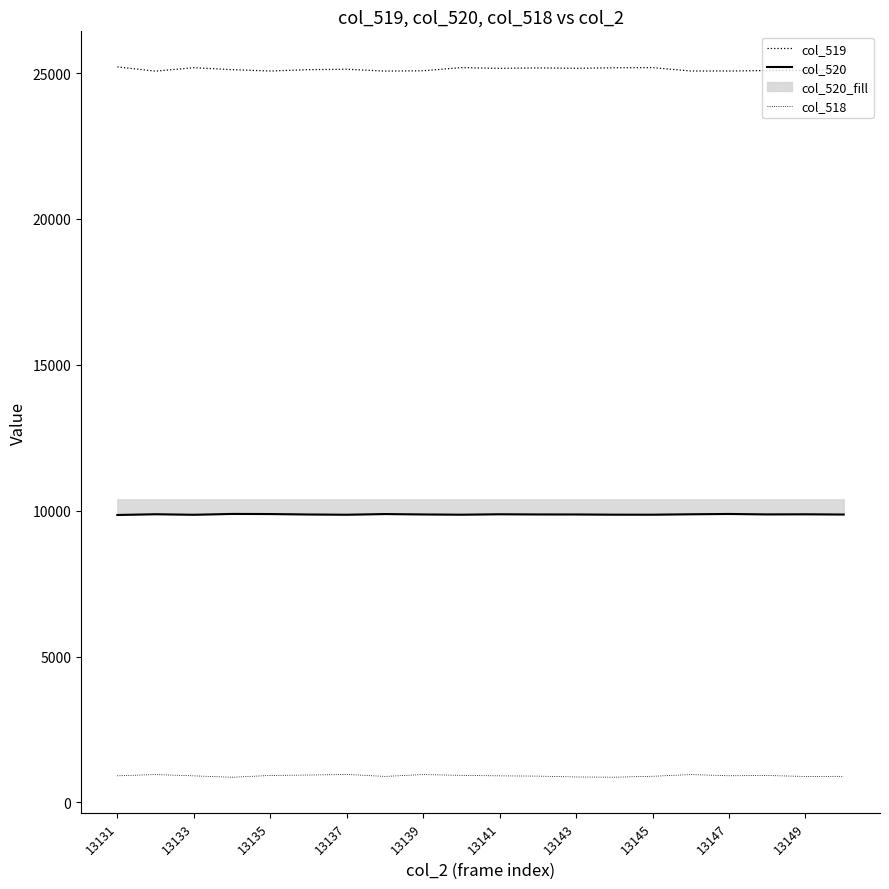

Is it true that col_518 equals 923.0 at 17?

True